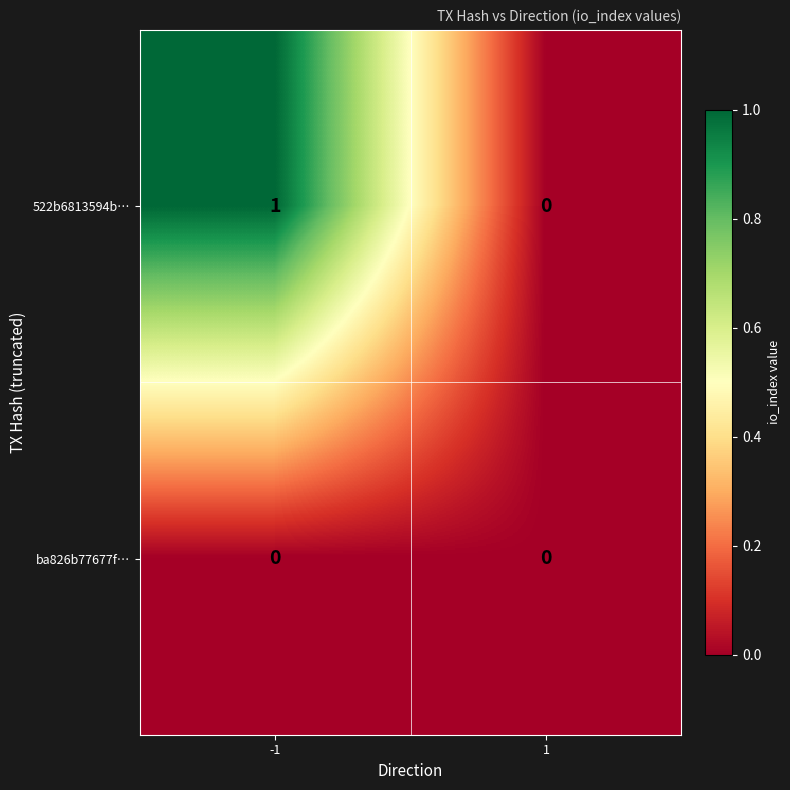

Is the value of 522b6813594b… at -1 greater than the value of ba826b77677f… at -1?

Yes